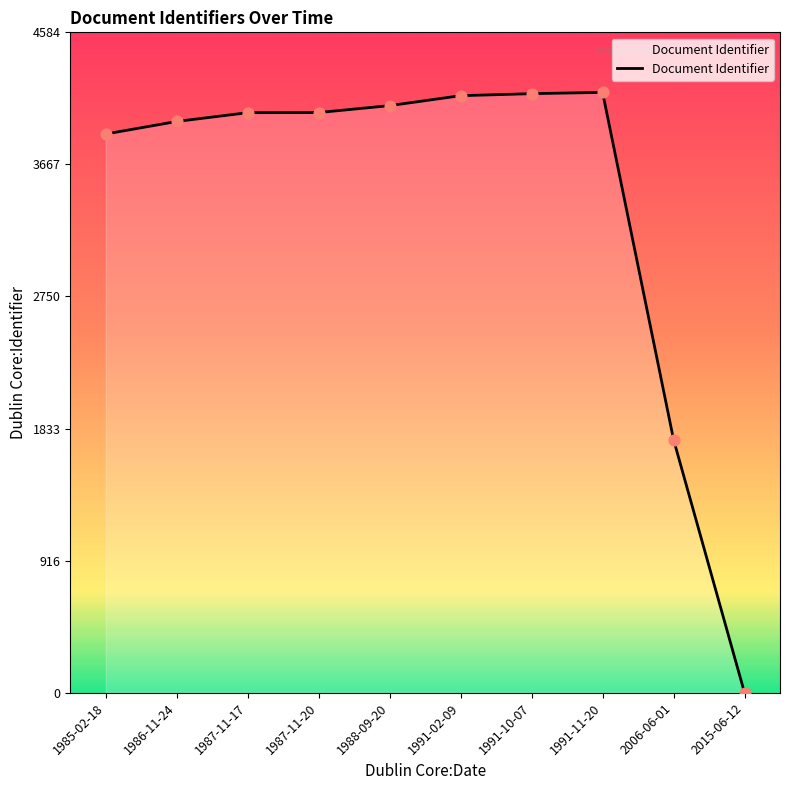

Which has a higher value, 2006-06-01 or 1988-09-20?

1988-09-20